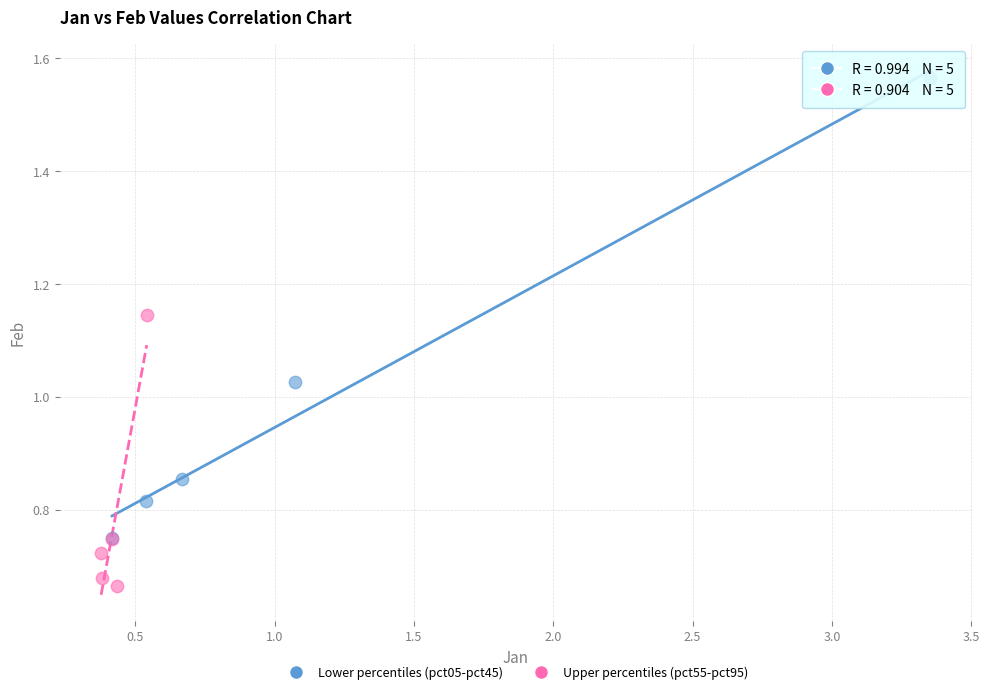

Which series reaches the minimum Y coordinate?

Upper percentiles (pct55-pct95)